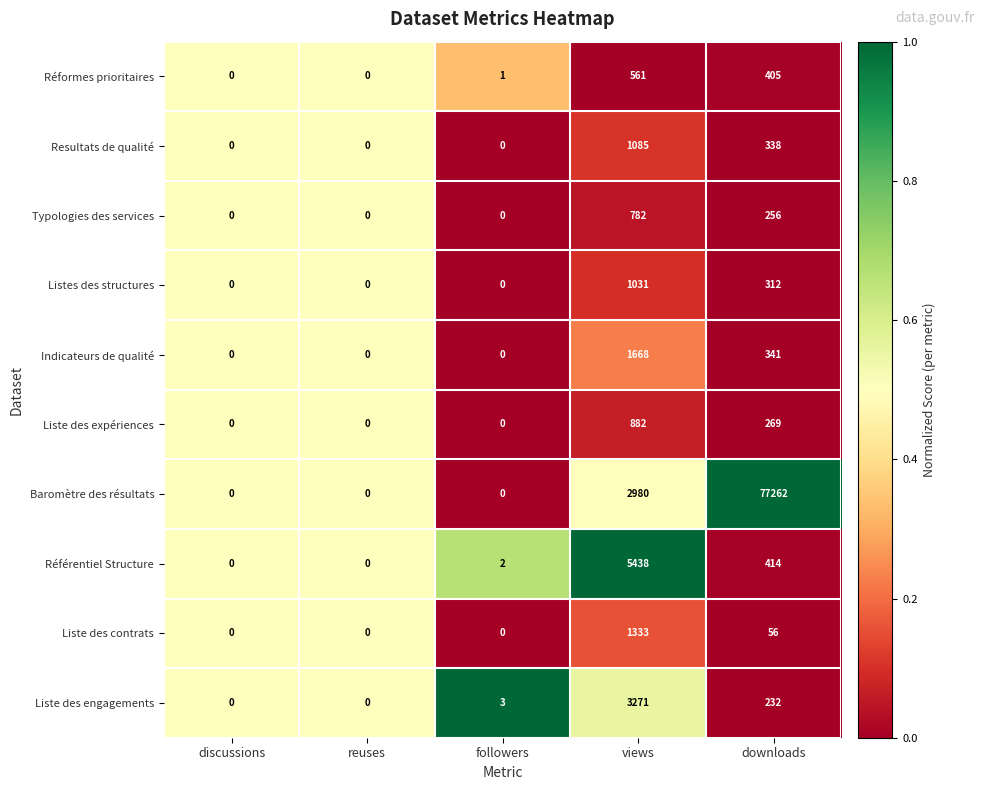

At which category is the sum across all series the highest?

downloads